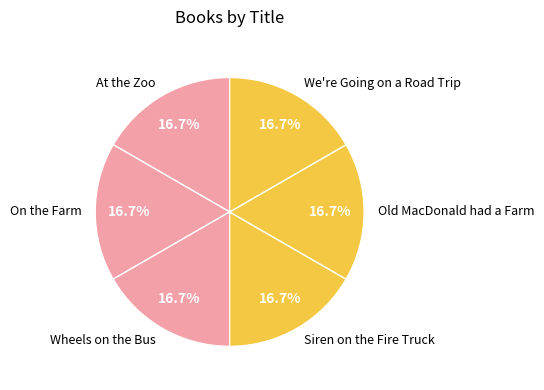

What percentage is the Siren on the Fire Truck slice, to the nearest percent?

17%